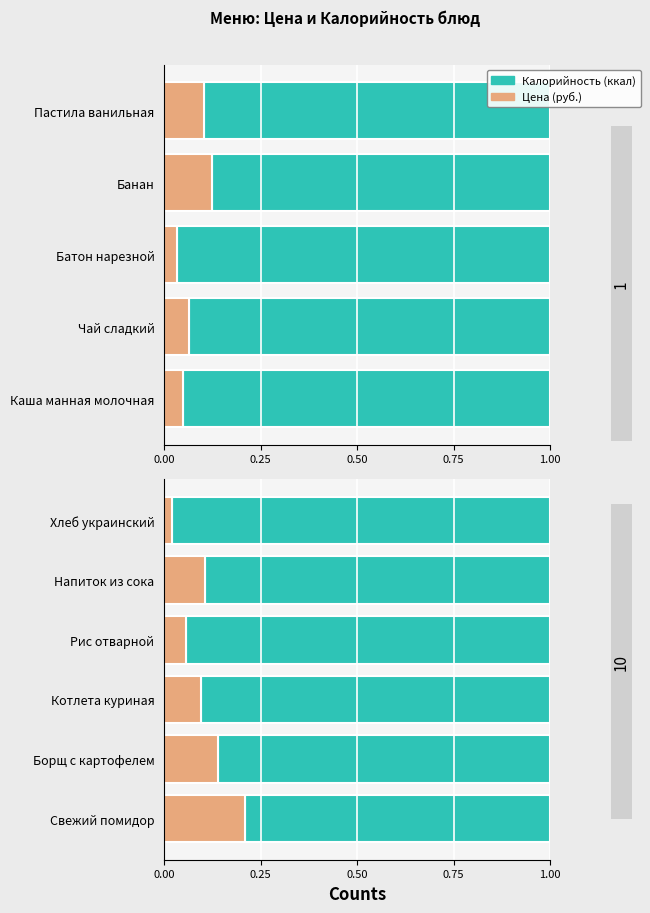

Does the chart contain any negative values?

No